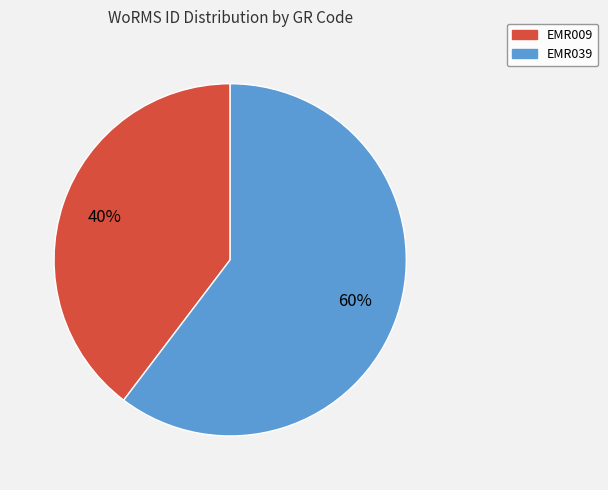

How many segments does this pie chart have?

2